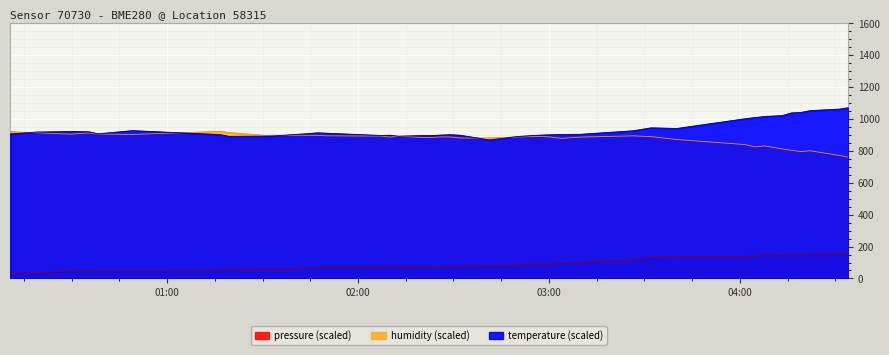

What is the difference between the maximum and minimum values in the humidity series?

162.2